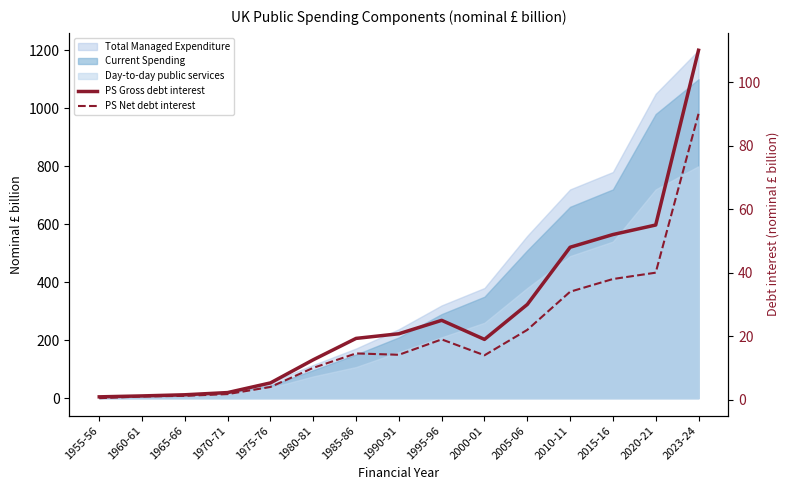

Between 1980-81 and 1990-91, which is larger?

1990-91